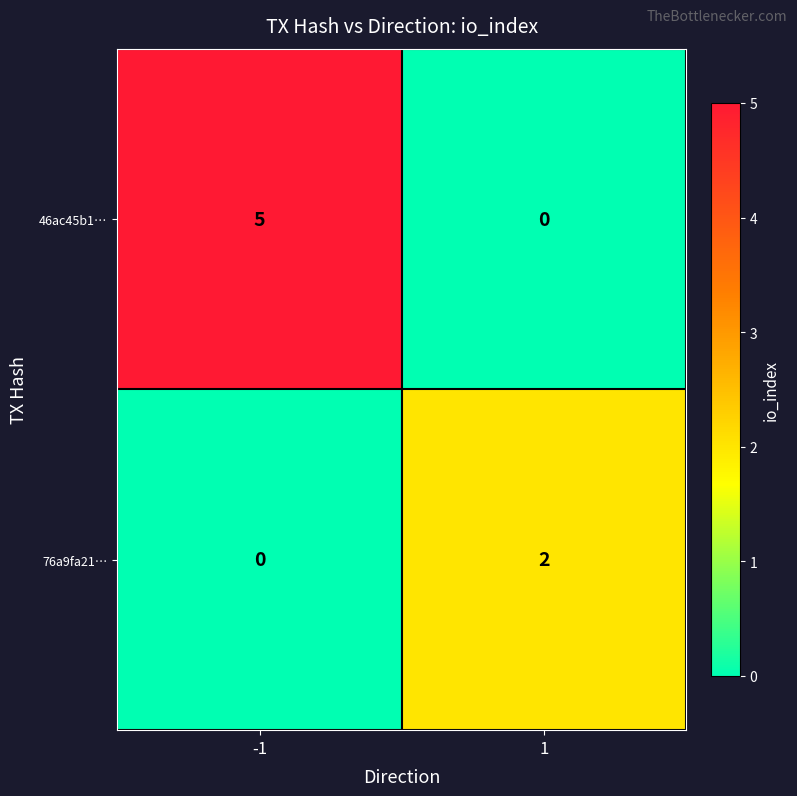

True or false: 46ac45b1… has a value of -2 at 1.

False